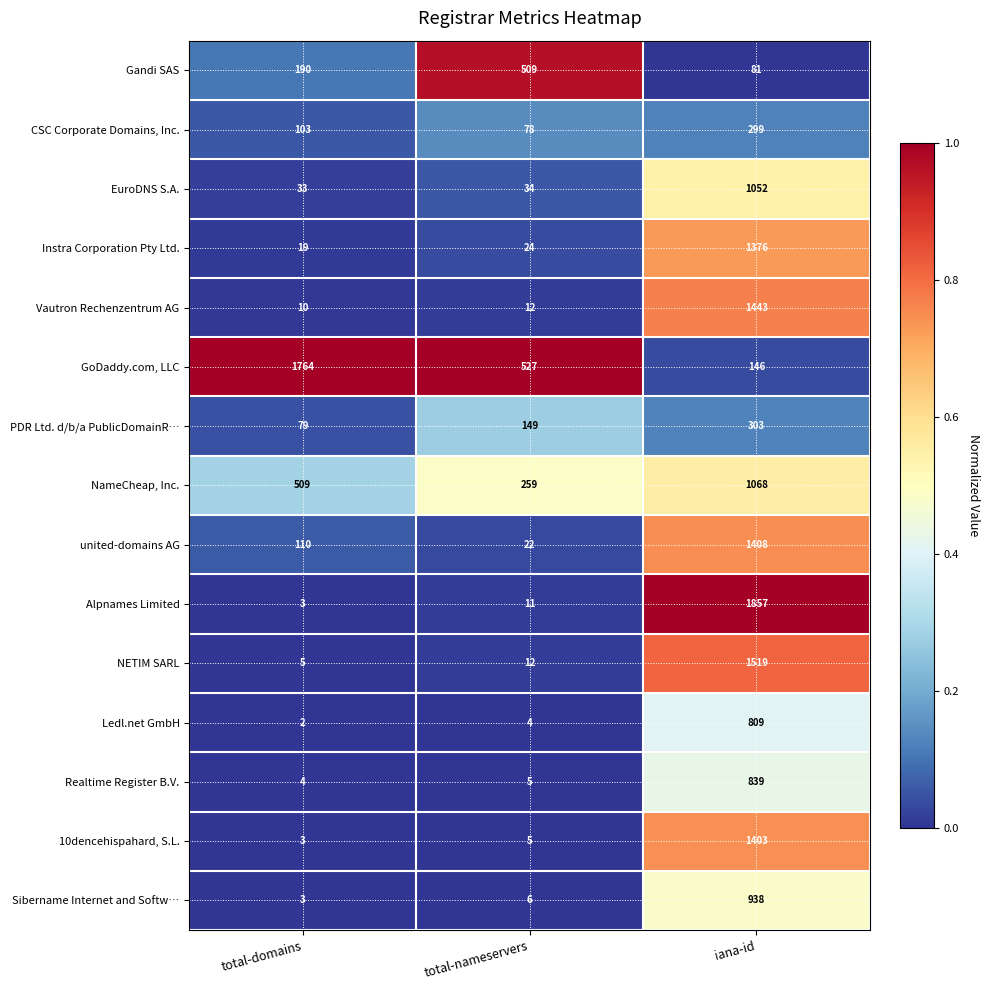

The value of NameCheap, Inc. at total-domains is 509. True or false?

True